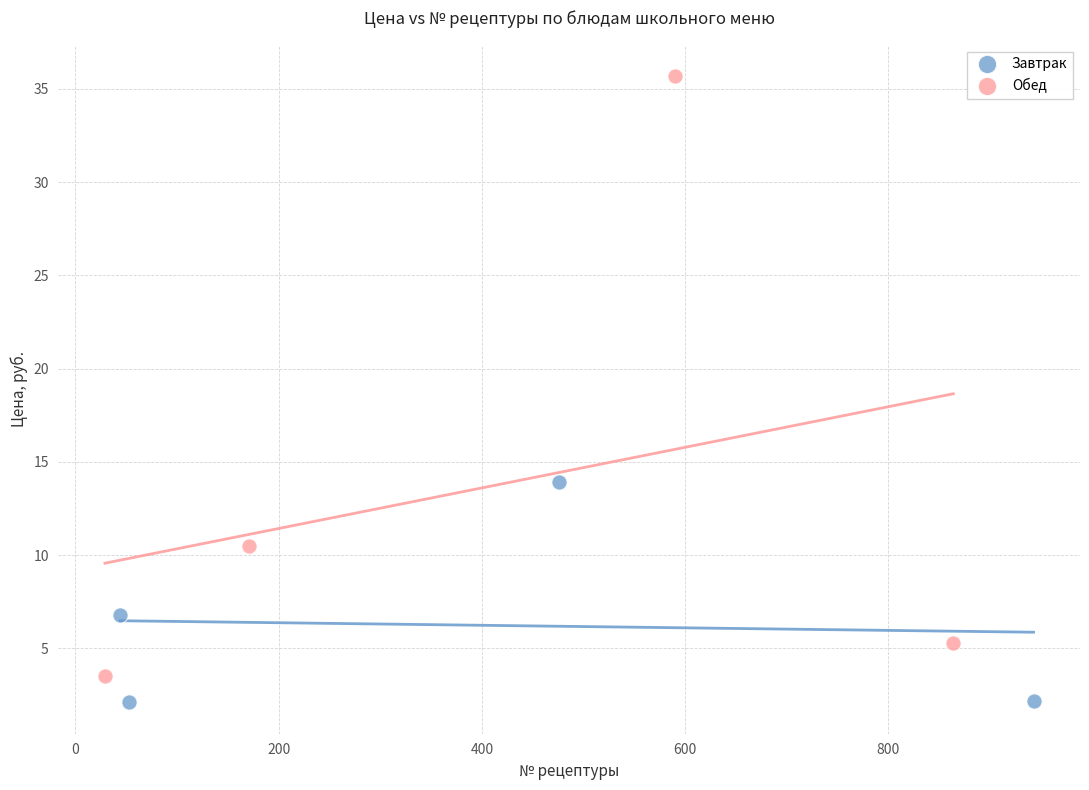

Which series contains the highest Y value?

Обед